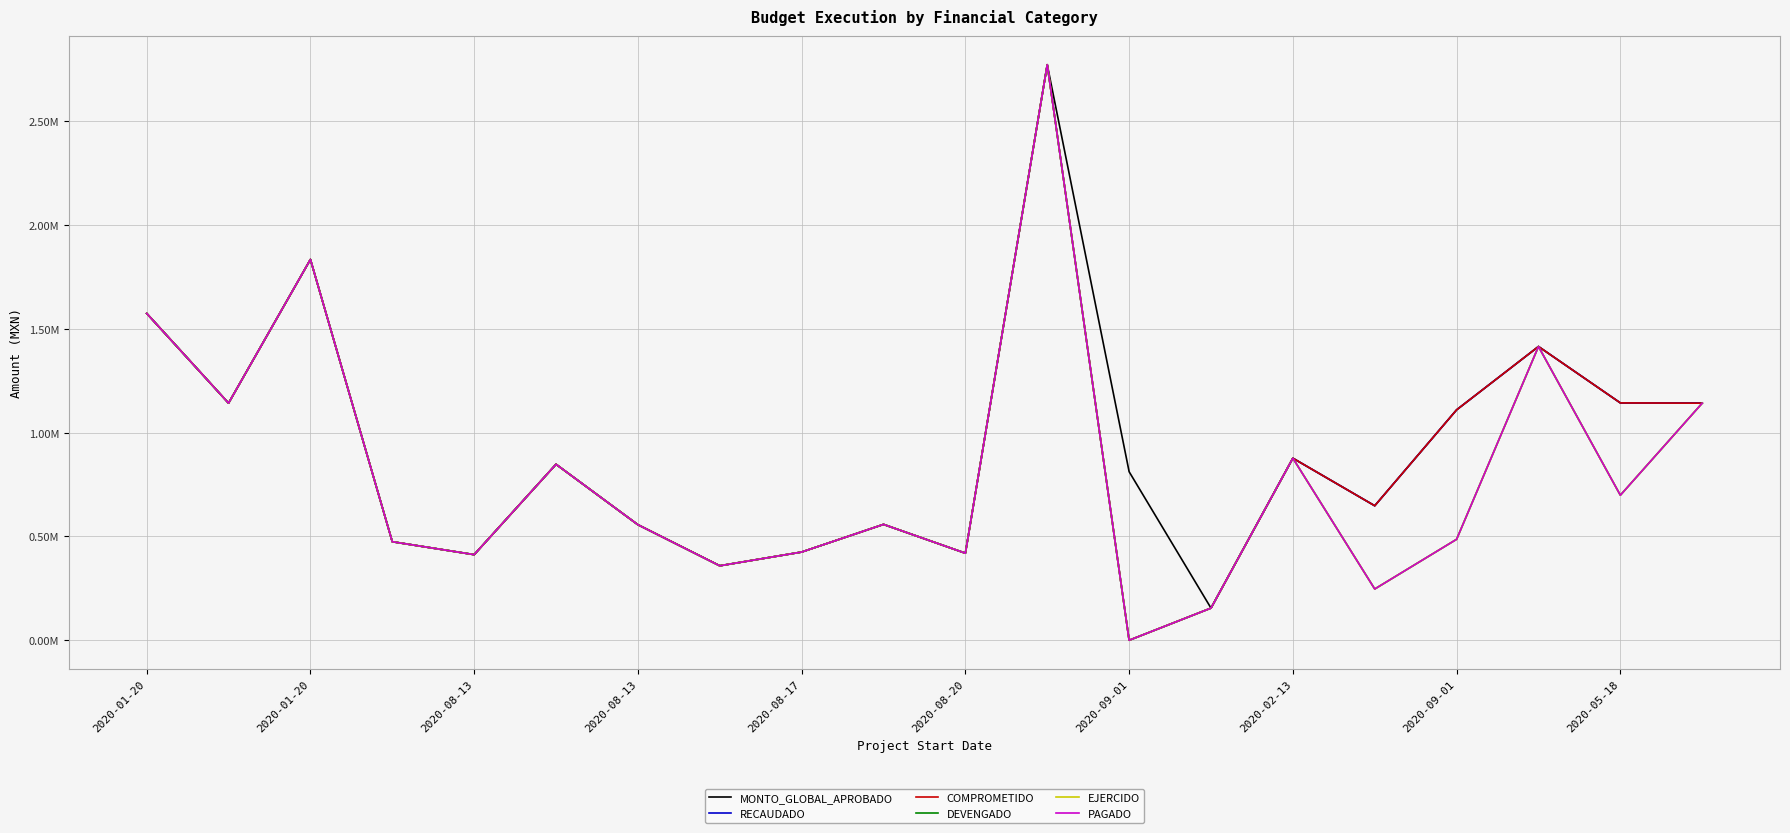

Does the chart have visible grid lines?

Yes